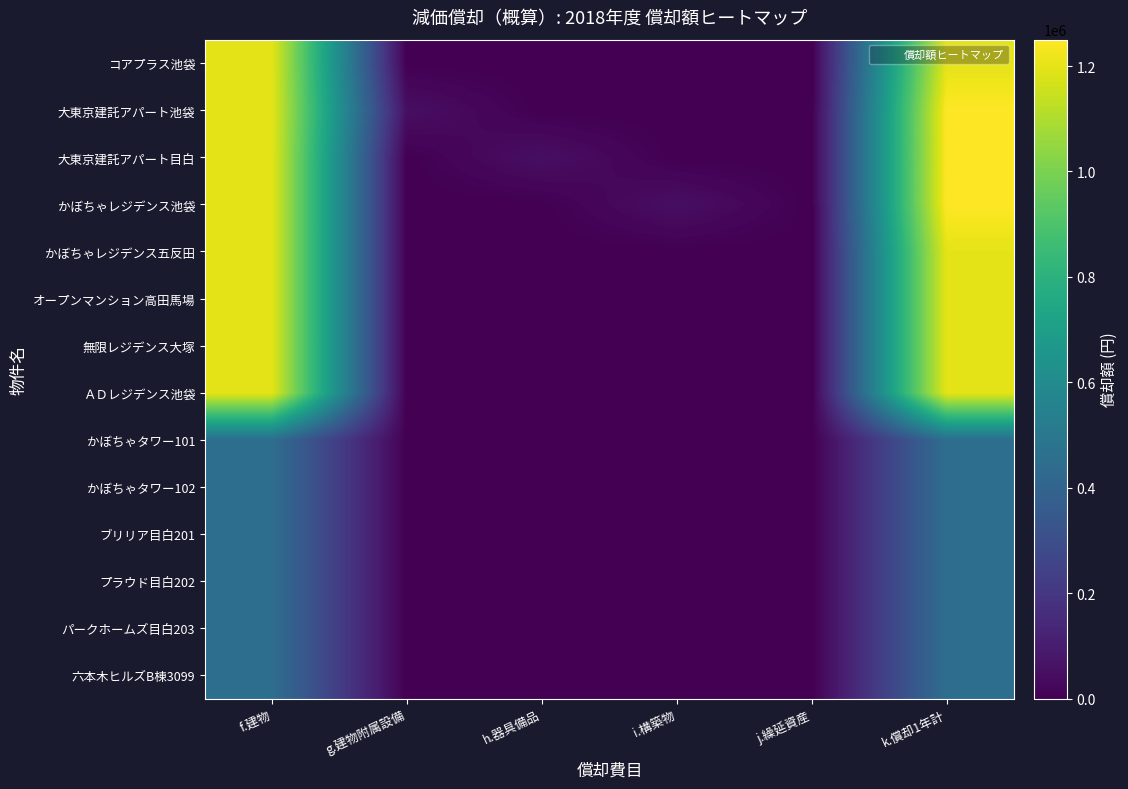

Reading left to right, list all the values displayed in this chart.

コアプラス池袋: f.建物=1200000	g.建物附属設備=0	h.器具備品=0	i.構築物=0	j.繰延資産=0	k.償却1年計=1200000
大東京建託アパート池袋: f.建物=1200000	g.建物附属設備=50000	h.器具備品=0	i.構築物=0	j.繰延資産=0	k.償却1年計=1250000
大東京建託アパート目白: f.建物=1200000	g.建物附属設備=0	h.器具備品=50000	i.構築物=0	j.繰延資産=0	k.償却1年計=1250000
かぼちゃレジデンス池袋: f.建物=1200000	g.建物附属設備=0	h.器具備品=0	i.構築物=50000	j.繰延資産=0	k.償却1年計=1250000
かぼちゃレジデンス五反田: f.建物=1200000	g.建物附属設備=0	h.器具備品=0	i.構築物=0	j.繰延資産=0	k.償却1年計=1200000
オープンマンション高田馬場: f.建物=1200000	g.建物附属設備=0	h.器具備品=0	i.構築物=0	j.繰延資産=0	k.償却1年計=1200000
無限レジデンス大塚: f.建物=1200000	g.建物附属設備=0	h.器具備品=0	i.構築物=0	j.繰延資産=0	k.償却1年計=1200000
ＡＤレジデンス池袋: f.建物=1200000	g.建物附属設備=0	h.器具備品=0	i.構築物=0	j.繰延資産=0	k.償却1年計=1200000
かぼちゃタワー101: f.建物=450000	g.建物附属設備=0	h.器具備品=0	i.構築物=0	j.繰延資産=0	k.償却1年計=450000
かぼちゃタワー102: f.建物=450000	g.建物附属設備=0	h.器具備品=0	i.構築物=0	j.繰延資産=0	k.償却1年計=450000
ブリリア目白201: f.建物=450000	g.建物附属設備=0	h.器具備品=0	i.構築物=0	j.繰延資産=0	k.償却1年計=450000
プラウド目白202: f.建物=450000	g.建物附属設備=0	h.器具備品=0	i.構築物=0	j.繰延資産=0	k.償却1年計=450000
パークホームズ目白203: f.建物=450000	g.建物附属設備=0	h.器具備品=0	i.構築物=0	j.繰延資産=0	k.償却1年計=450000
六本木ヒルズB棟3099: f.建物=450000	g.建物附属設備=0	h.器具備品=0	i.構築物=0	j.繰延資産=0	k.償却1年計=450000